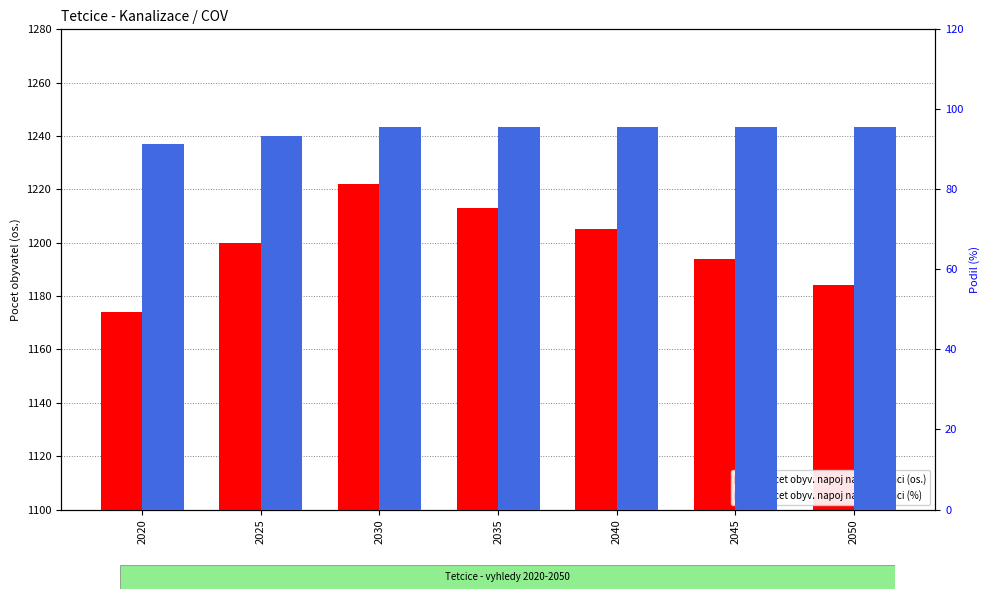

How many categories are shown in the chart?

7